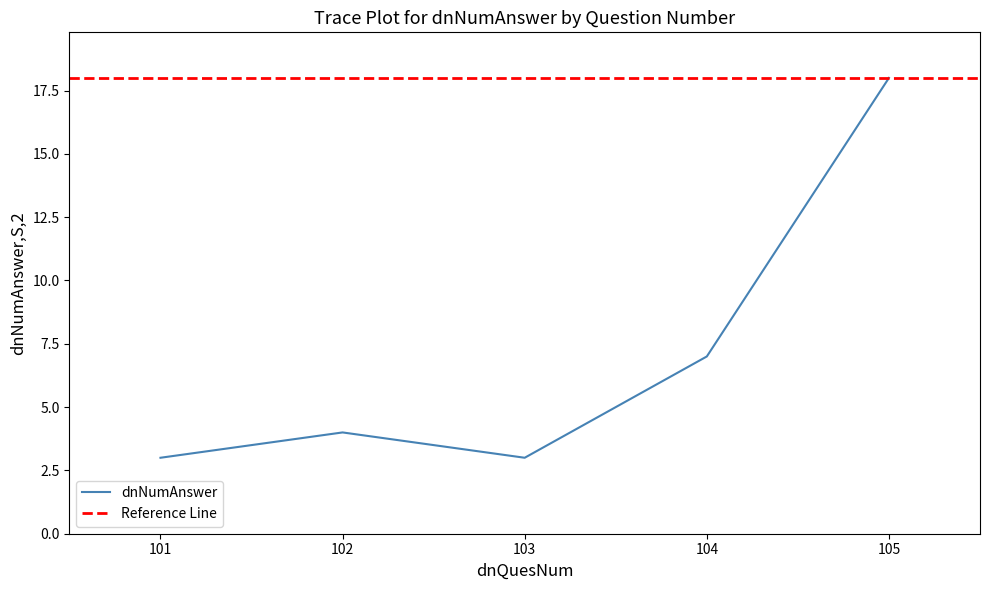

How many data points does each series have?

5